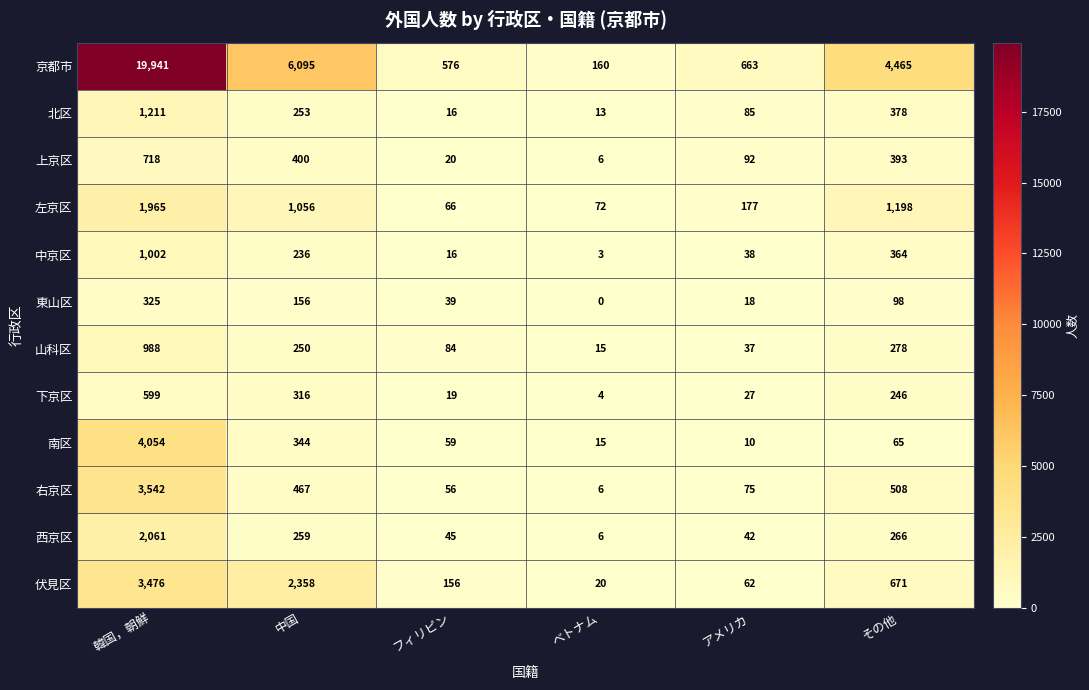

What is the total value across all series at 中国?

12190